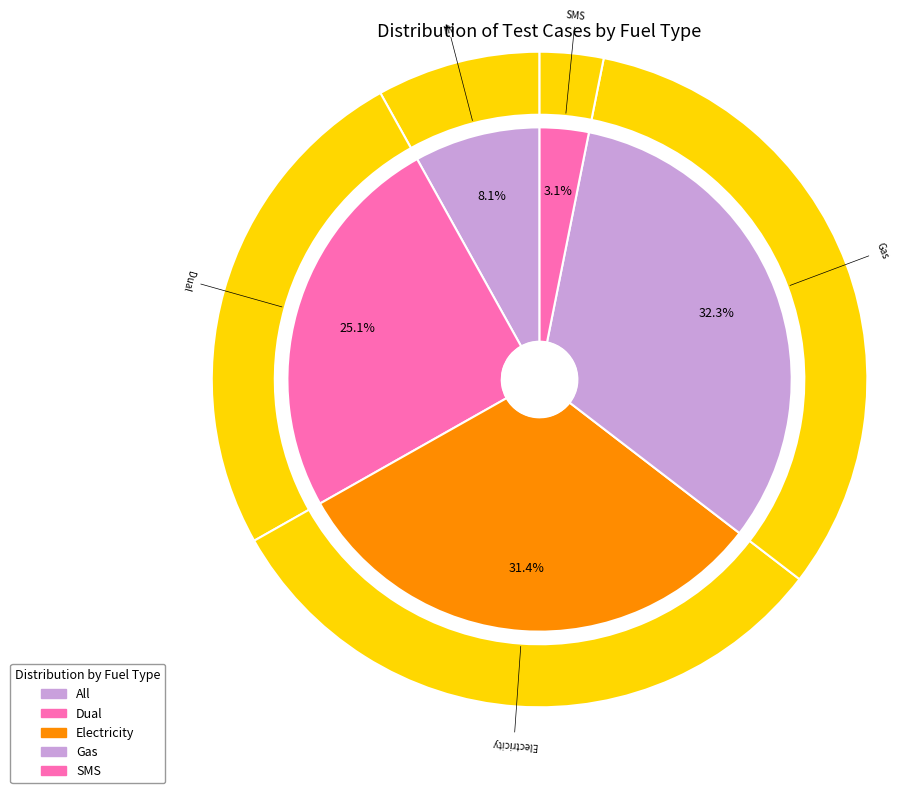

What is the smallest slice in the pie chart?

SMS